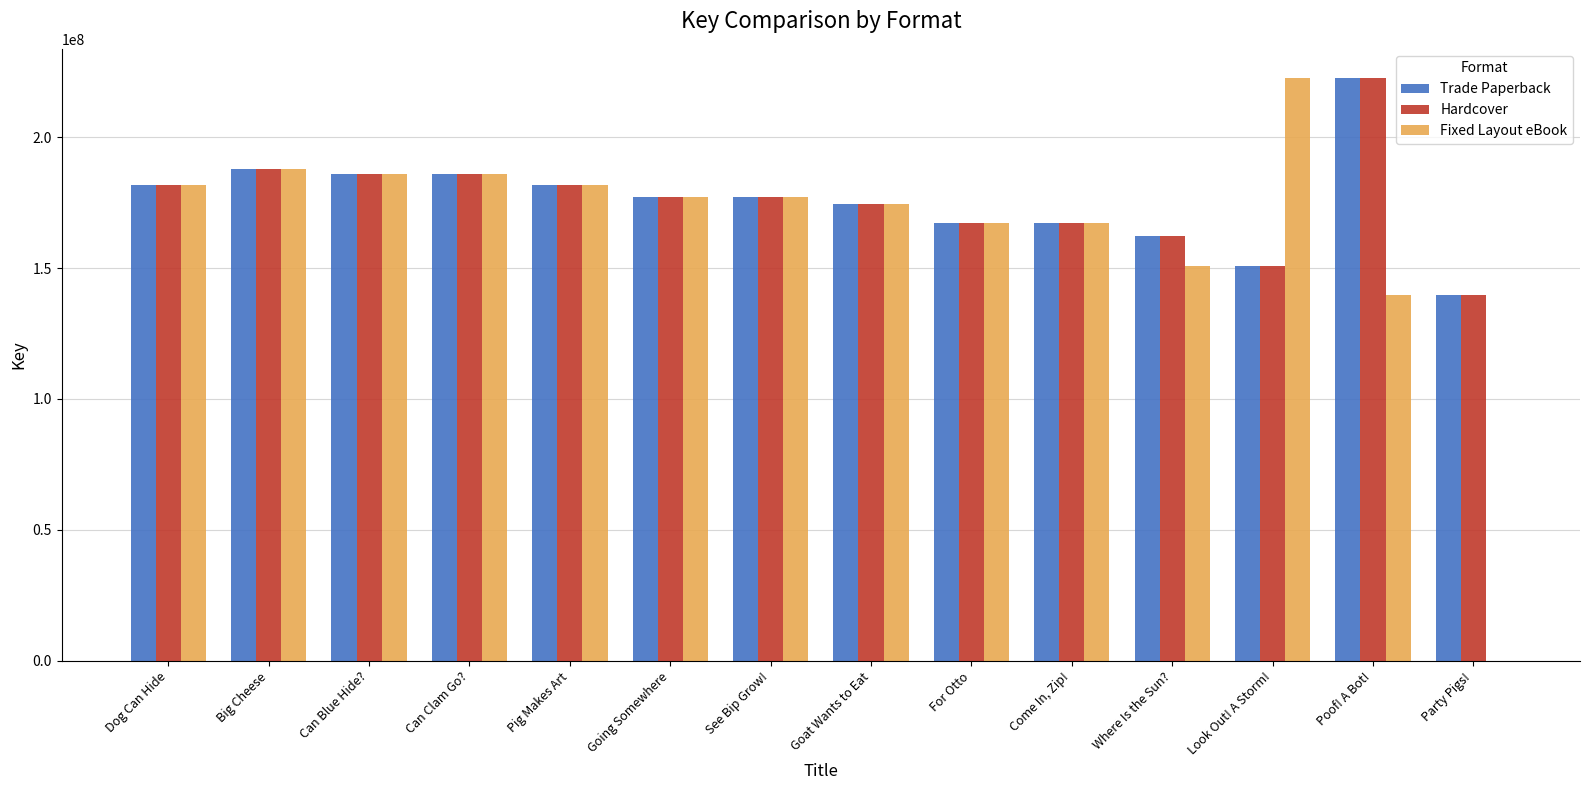

What is the maximum value for Hardcover?

222635711